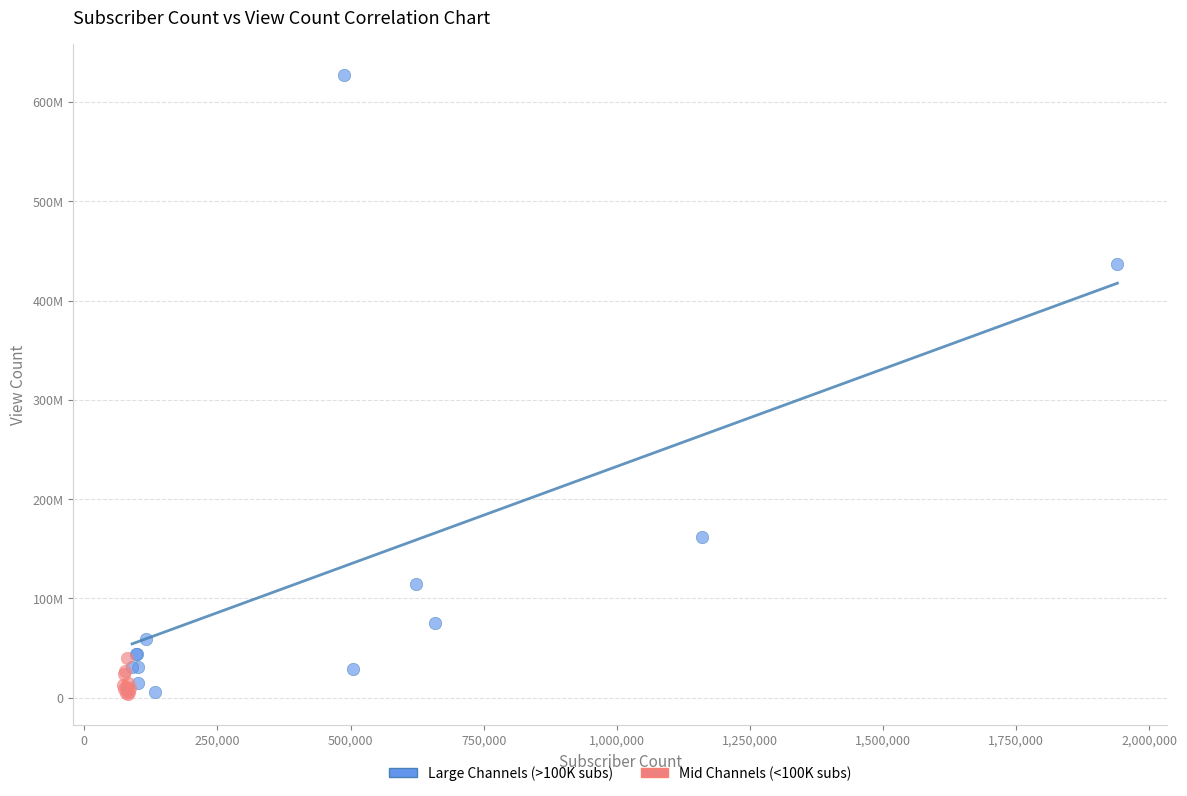

Which series contains the highest Y value?

Large Channels (>100K subs)